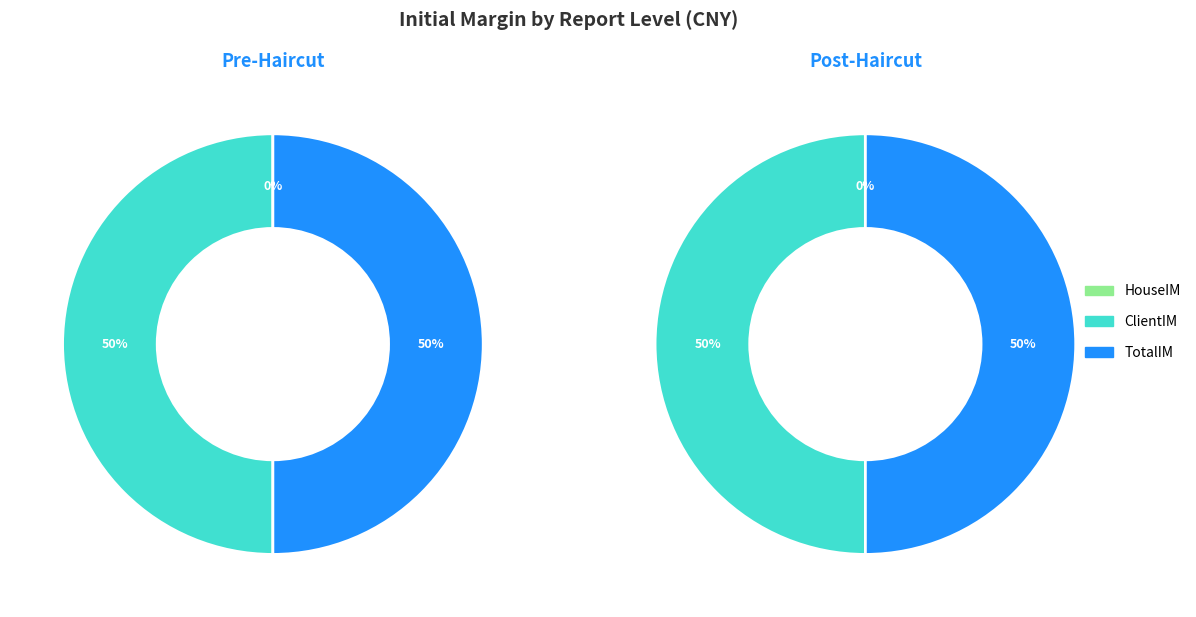

Which category has the biggest portion of the pie?

TotalIM_PreHaircut